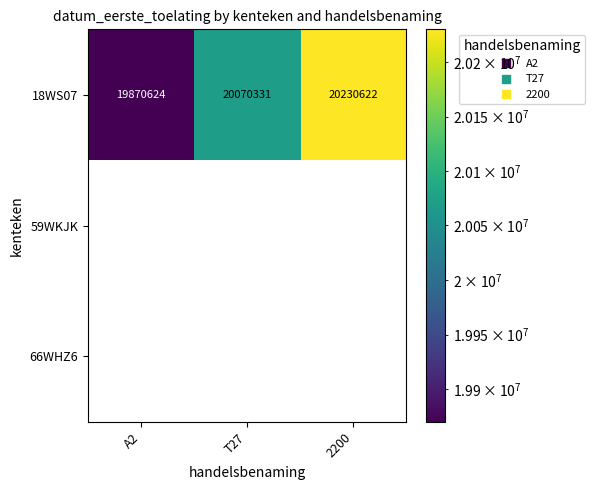

How many categories are shown in the chart?

3